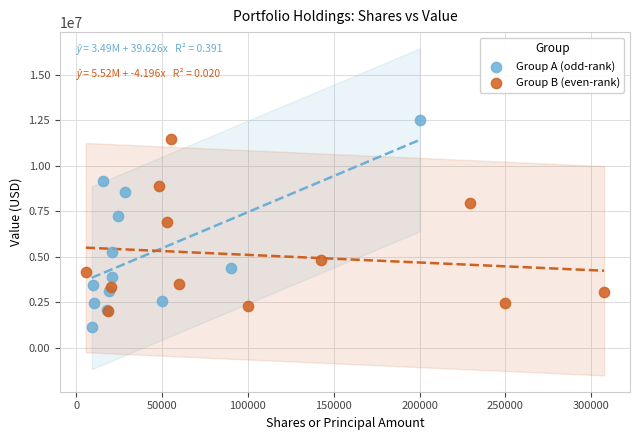

Which series has the widest spread of Y values?

Group A (odd-rank)